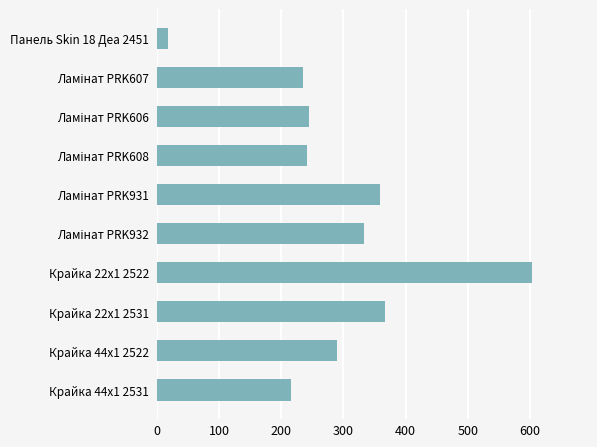

What is the difference between the maximum and minimum values?

586